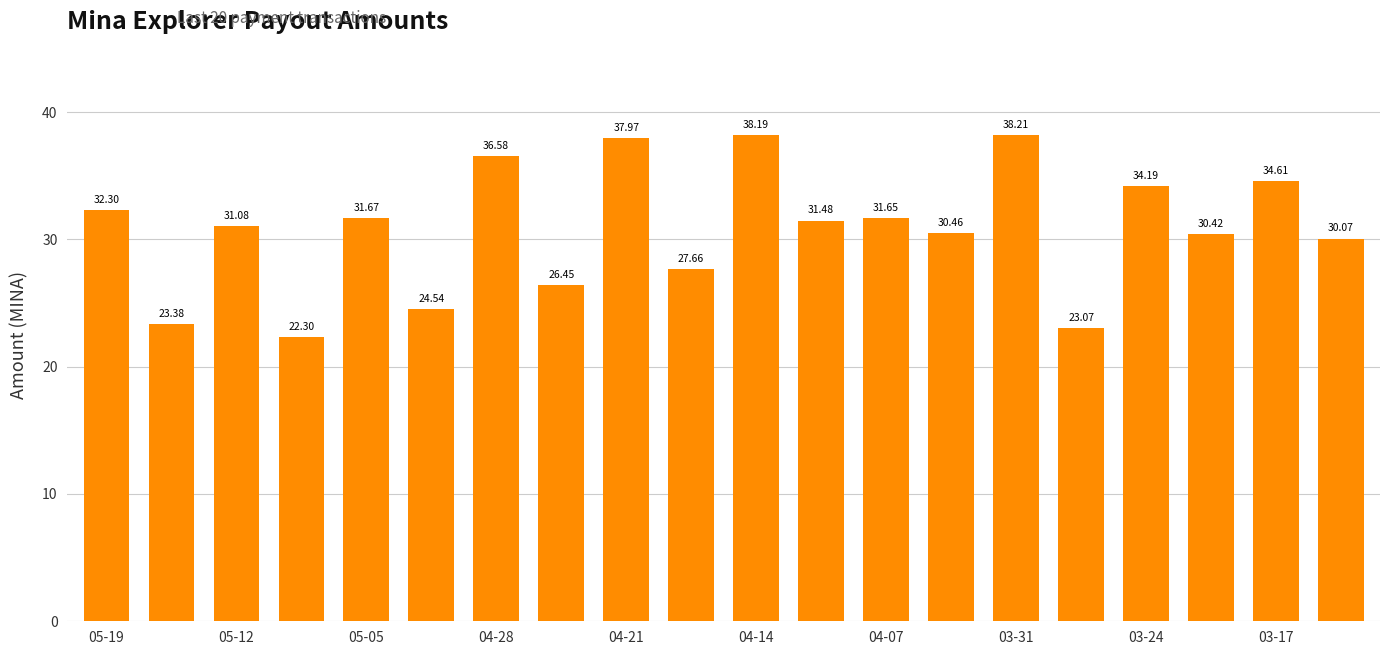

What is the average value?

30.8